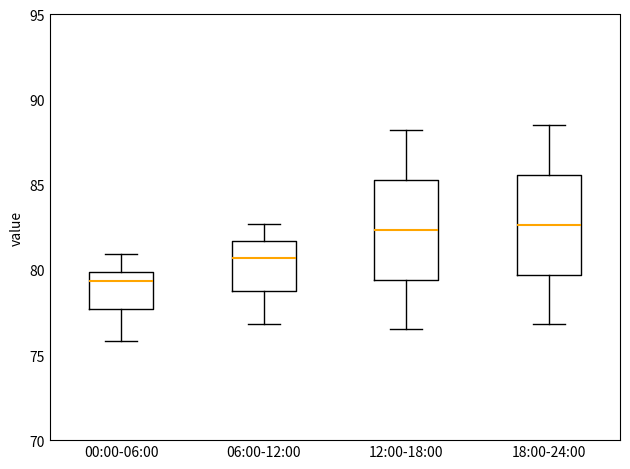

Where is the lower edge of the box for 18:00-24:00 on the y-axis? The values are not printed on the chart, so give them approximately, as read against the axis.

79.5